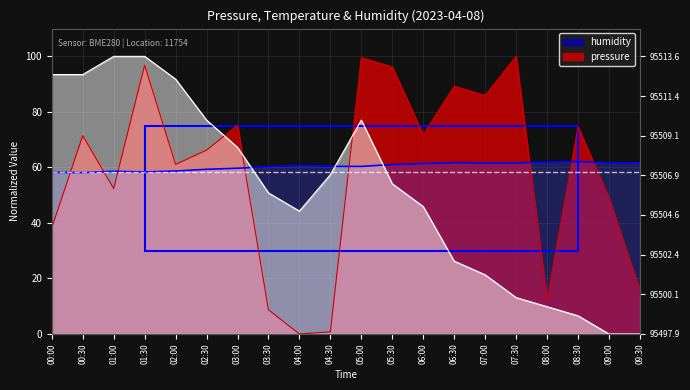

Between which two adjacent categories do humidity and temperature first intersect?

03:00 and 03:30